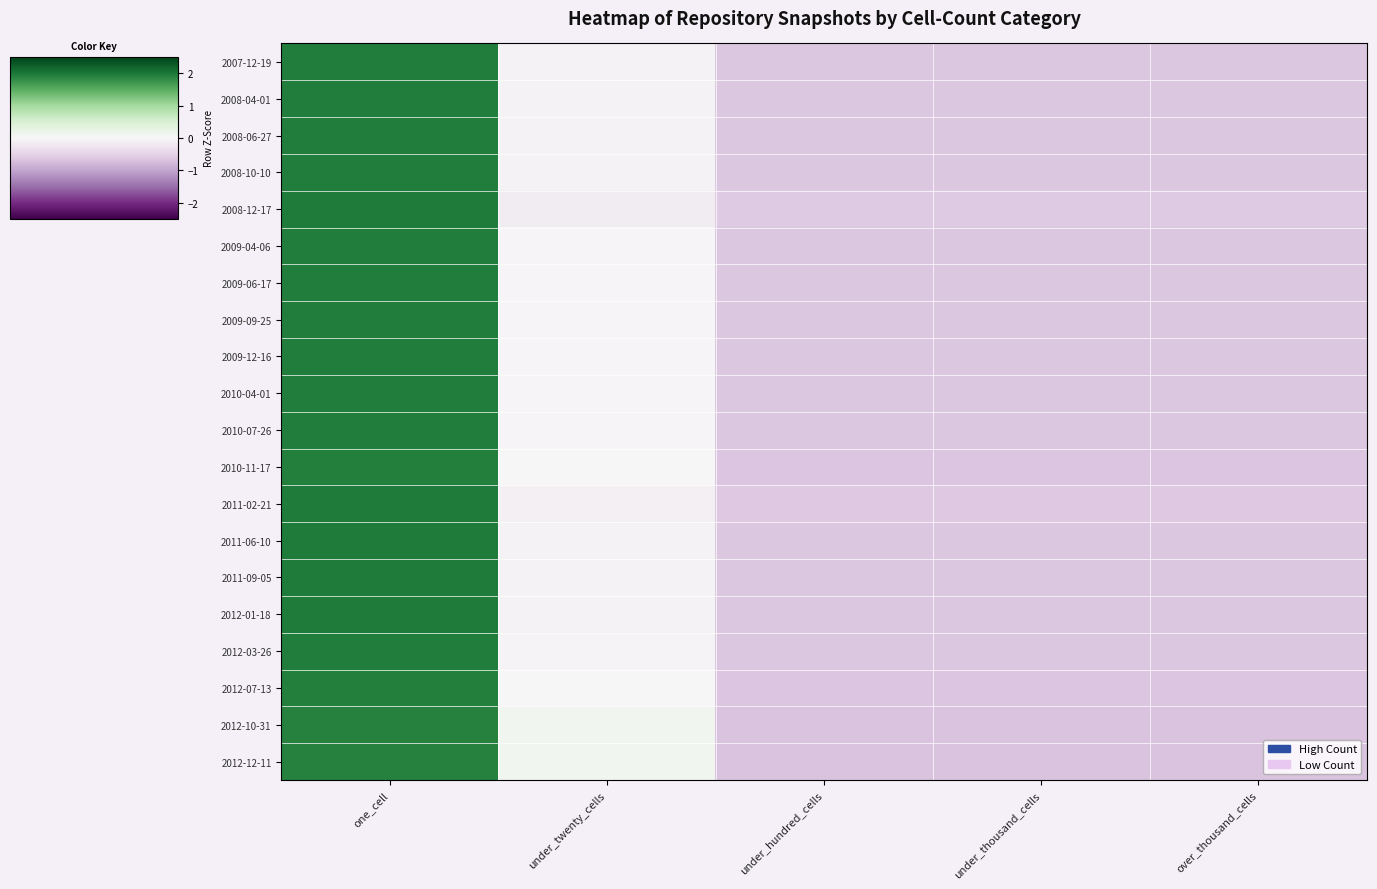

Reading left to right, transcribe all the data shown in this chart.

2007-12-19: one_cell=2.0	under_twenty_cells=-0.1	under_hundred_cells=-0.6	under_thousand_cells=-0.6	over_thousand_cells=-0.6
2008-04-01: one_cell=2.0	under_twenty_cells=-0.1	under_hundred_cells=-0.6	under_thousand_cells=-0.6	over_thousand_cells=-0.6
2008-06-27: one_cell=2.0	under_twenty_cells=-0.1	under_hundred_cells=-0.6	under_thousand_cells=-0.6	over_thousand_cells=-0.6
2008-10-10: one_cell=2.0	under_twenty_cells=-0.1	under_hundred_cells=-0.6	under_thousand_cells=-0.6	over_thousand_cells=-0.6
2008-12-17: one_cell=2.0	under_twenty_cells=-0.2	under_hundred_cells=-0.6	under_thousand_cells=-0.6	over_thousand_cells=-0.6
2009-04-06: one_cell=1.9	under_twenty_cells=-0.0	under_hundred_cells=-0.6	under_thousand_cells=-0.6	over_thousand_cells=-0.6
2009-06-17: one_cell=1.9	under_twenty_cells=-0.0	under_hundred_cells=-0.6	under_thousand_cells=-0.6	over_thousand_cells=-0.6
2009-09-25: one_cell=1.9	under_twenty_cells=-0.0	under_hundred_cells=-0.6	under_thousand_cells=-0.6	over_thousand_cells=-0.6
2009-12-16: one_cell=1.9	under_twenty_cells=-0.0	under_hundred_cells=-0.6	under_thousand_cells=-0.6	over_thousand_cells=-0.6
2010-04-01: one_cell=1.9	under_twenty_cells=-0.0	under_hundred_cells=-0.6	under_thousand_cells=-0.6	over_thousand_cells=-0.6
2010-07-26: one_cell=1.9	under_twenty_cells=-0.0	under_hundred_cells=-0.6	under_thousand_cells=-0.6	over_thousand_cells=-0.6
2010-11-17: one_cell=1.9	under_twenty_cells=0.0	under_hundred_cells=-0.6	under_thousand_cells=-0.6	over_thousand_cells=-0.6
2011-02-21: one_cell=2.0	under_twenty_cells=-0.1	under_hundred_cells=-0.6	under_thousand_cells=-0.6	over_thousand_cells=-0.6
2011-06-10: one_cell=2.0	under_twenty_cells=-0.1	under_hundred_cells=-0.6	under_thousand_cells=-0.6	over_thousand_cells=-0.6
2011-09-05: one_cell=2.0	under_twenty_cells=-0.1	under_hundred_cells=-0.6	under_thousand_cells=-0.6	over_thousand_cells=-0.6
2012-01-18: one_cell=2.0	under_twenty_cells=-0.1	under_hundred_cells=-0.6	under_thousand_cells=-0.6	over_thousand_cells=-0.6
2012-03-26: one_cell=1.9	under_twenty_cells=-0.1	under_hundred_cells=-0.6	under_thousand_cells=-0.6	over_thousand_cells=-0.6
2012-07-13: one_cell=1.9	under_twenty_cells=0.0	under_hundred_cells=-0.6	under_thousand_cells=-0.6	over_thousand_cells=-0.6
2012-10-31: one_cell=1.9	under_twenty_cells=0.1	under_hundred_cells=-0.7	under_thousand_cells=-0.7	over_thousand_cells=-0.7
2012-12-11: one_cell=1.9	under_twenty_cells=0.1	under_hundred_cells=-0.7	under_thousand_cells=-0.7	over_thousand_cells=-0.7